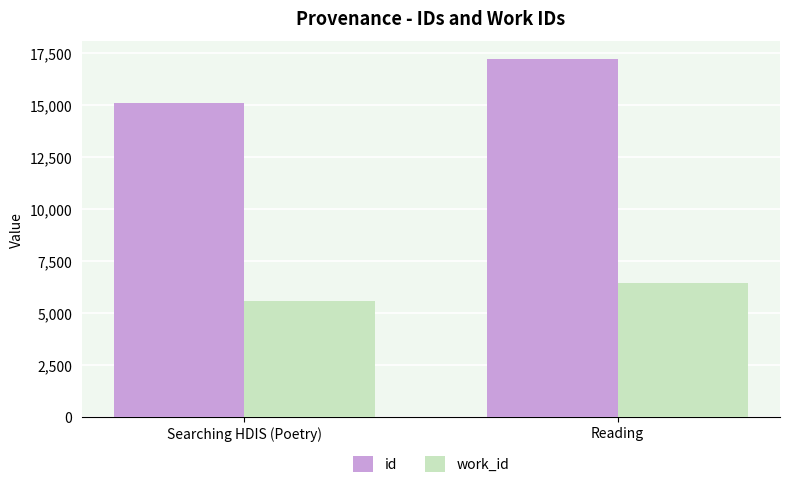

What is the difference between the highest and lowest values at Reading?

10742